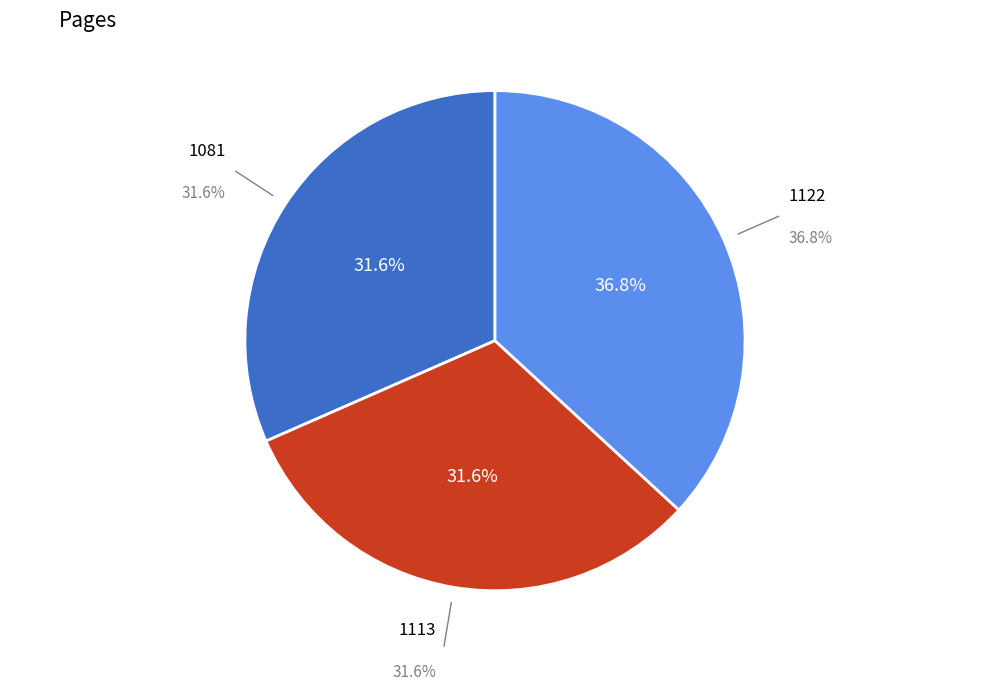

Do Les Artilleuses - 3 (1122) and Les Artilleuses - 2 (1113) together represent more than half of the pie?

Yes